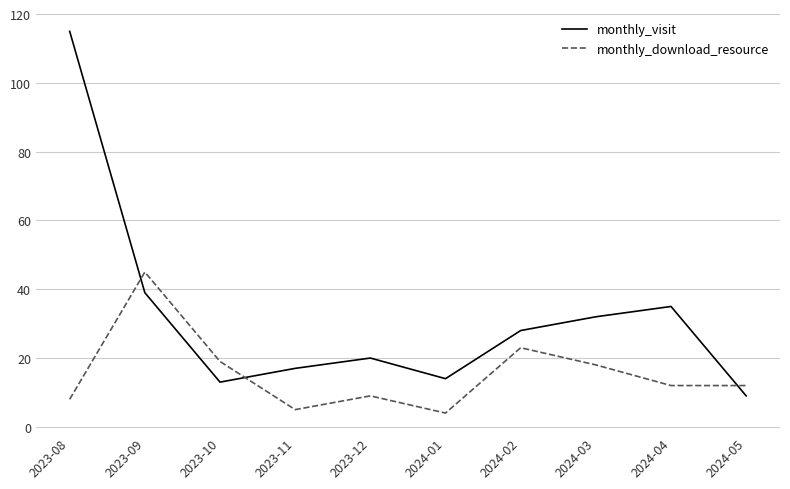

Reading left to right, extract all data points from this chart.

monthly_visit: 115	39	13	17	20	14	28	32	35	9
monthly_download_resource: 8	45	19	5	9	4	23	18	12	12